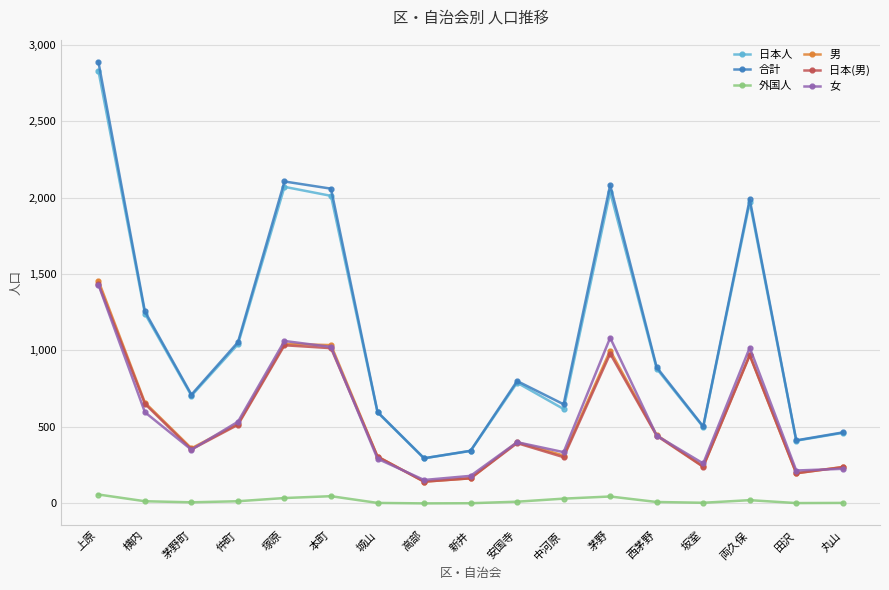

What is the difference between the highest and lowest values at 高部?

295